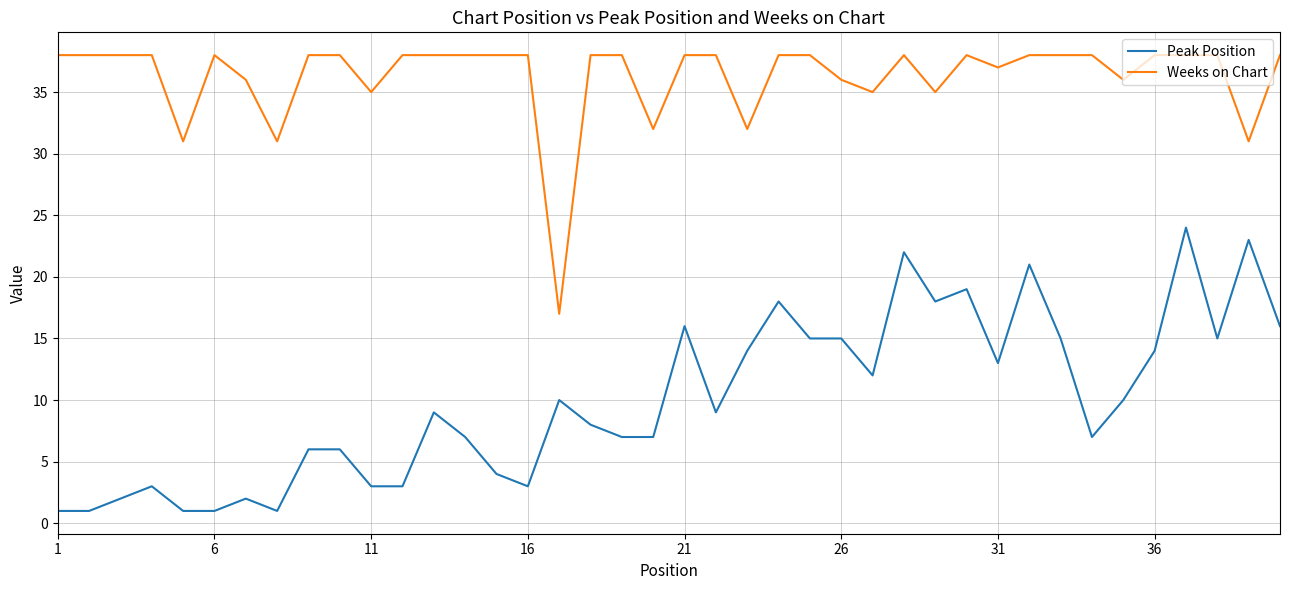

Which series has the largest total across all categories?

Weeks on Chart